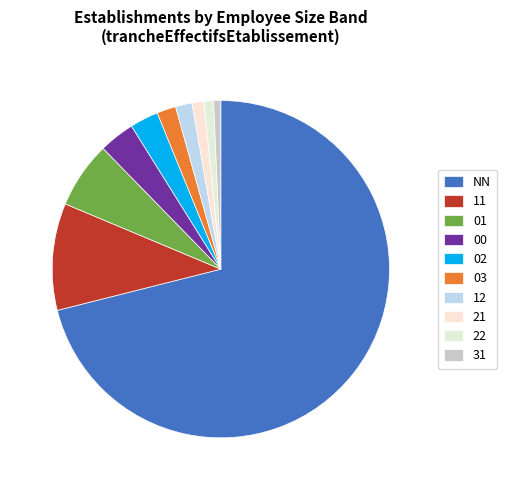

The 00 slice represents 12% of the pie. True or false?

False